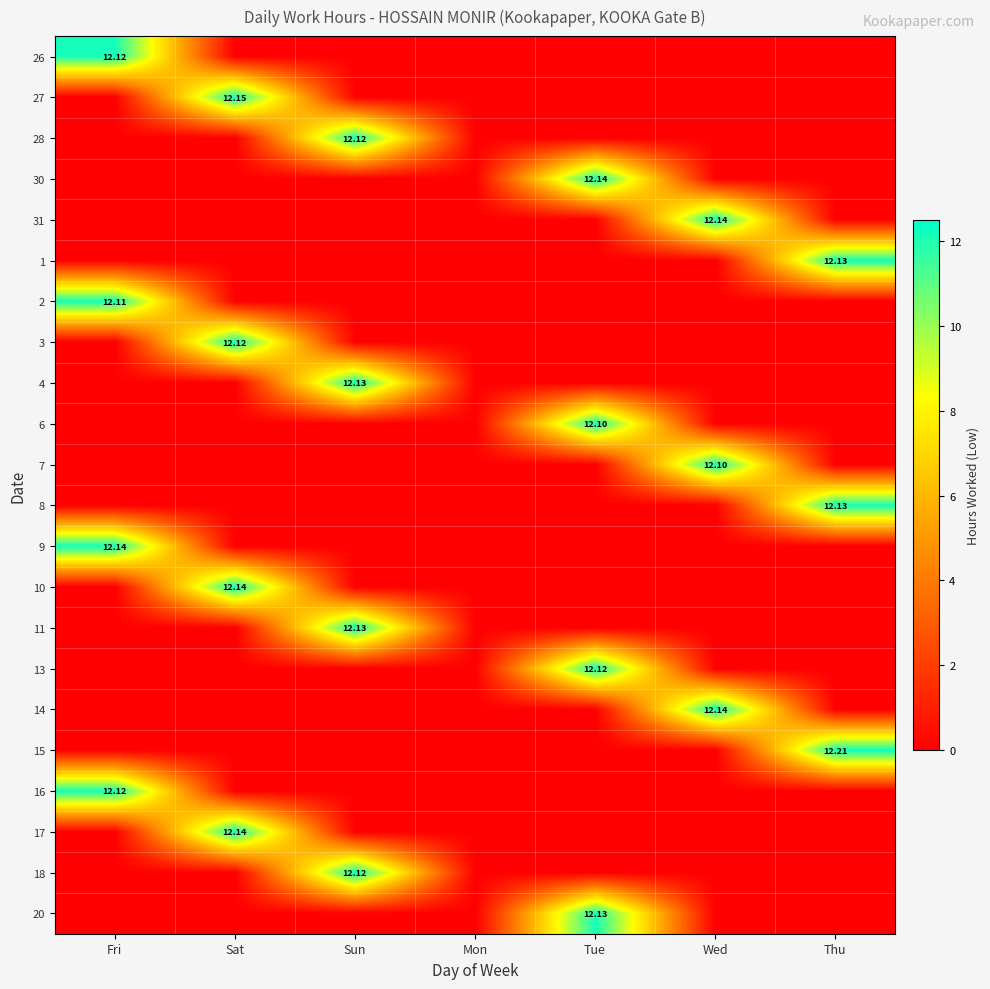

What is the sum of all 26 values?

12.1